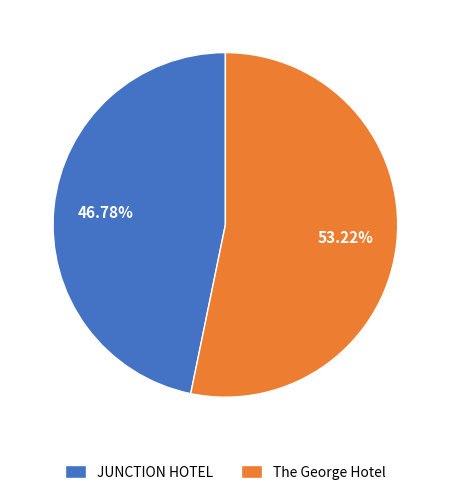

Does JUNCTION HOTEL account for over 50% of the chart?

No